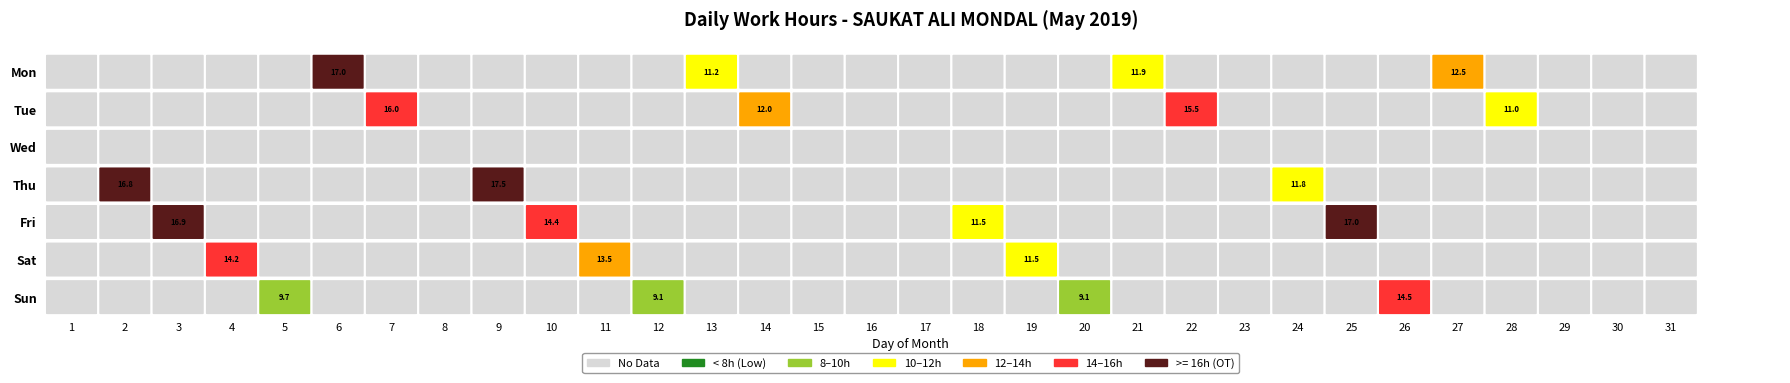

Is it true that Sat equals 8.1 at 9?

False